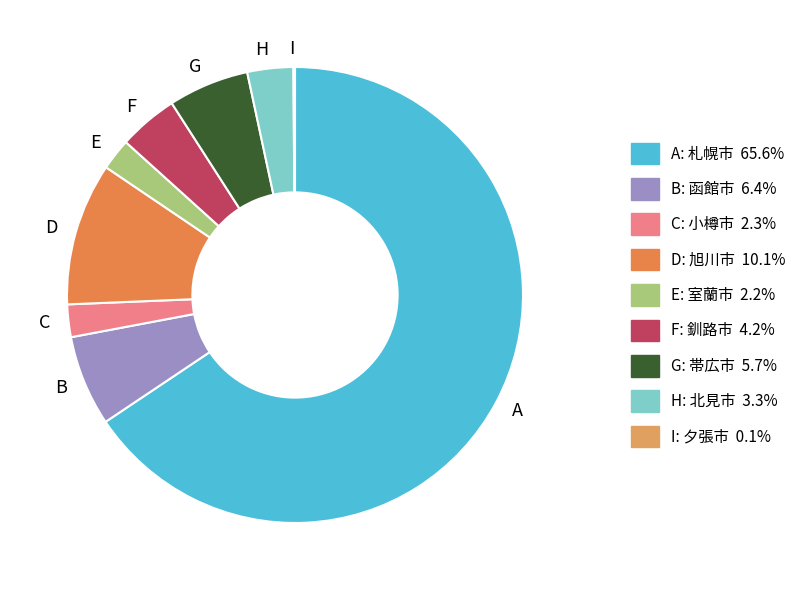

What is the ratio of the value at B to the value at H?

2.0